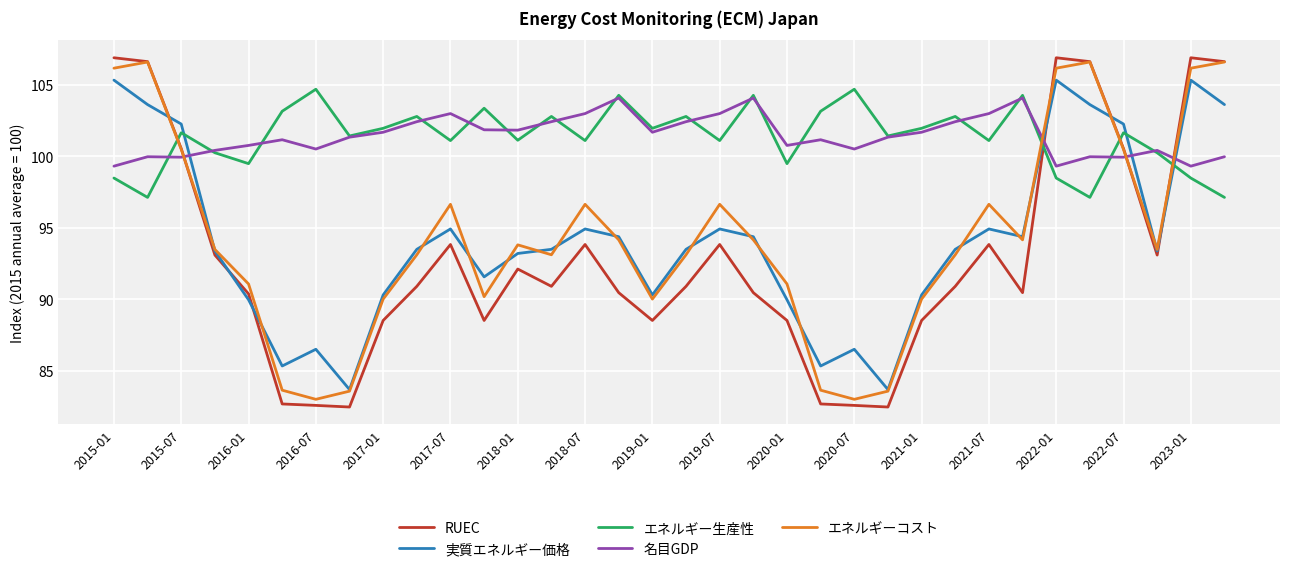

Which series has the largest range (max minus min)?

RUEC